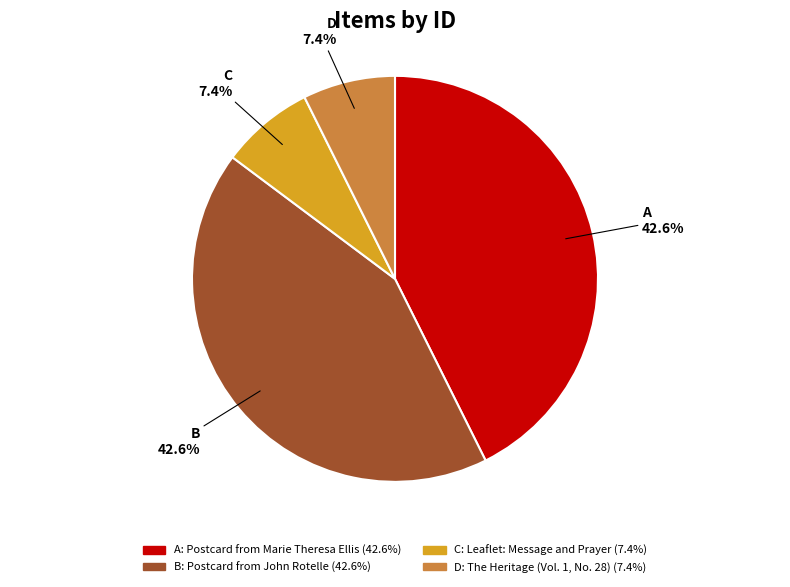

Between C and A, which is larger?

A